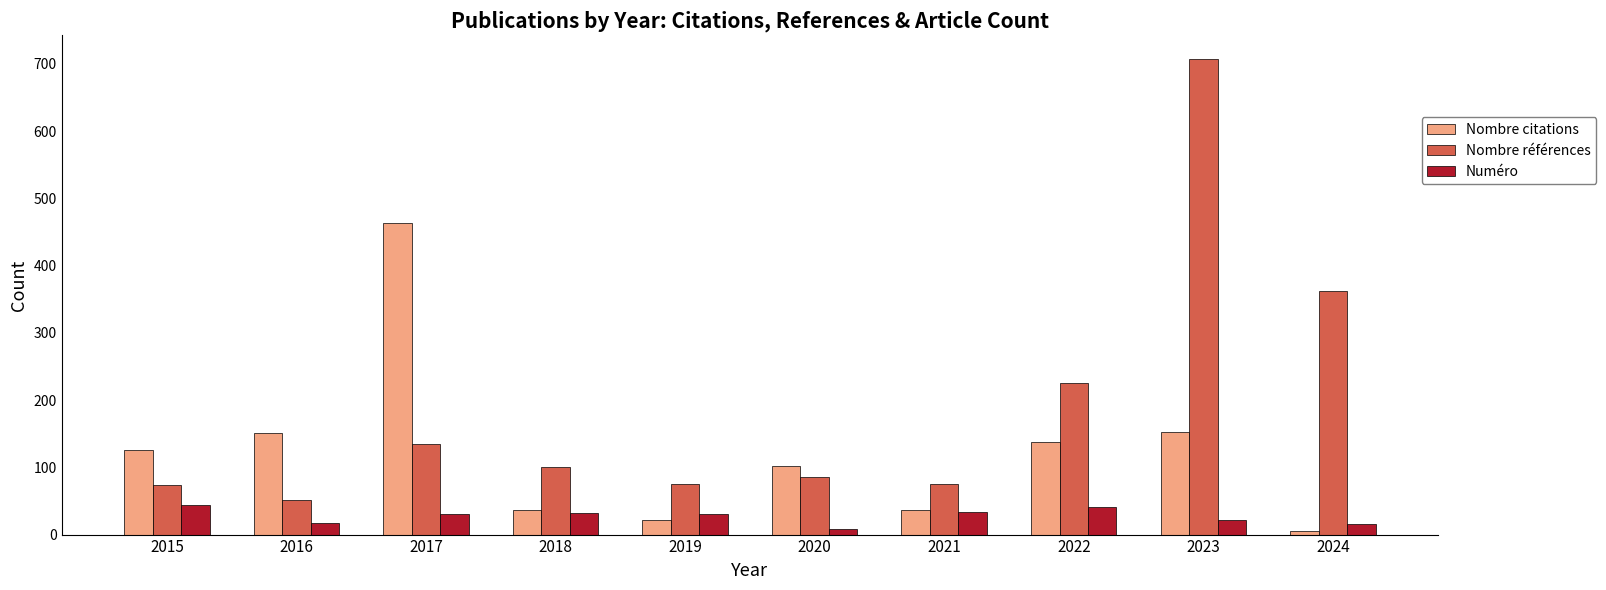

List the series in order of their peak value, highest first.

Nombre références, Nombre citations, Numéro